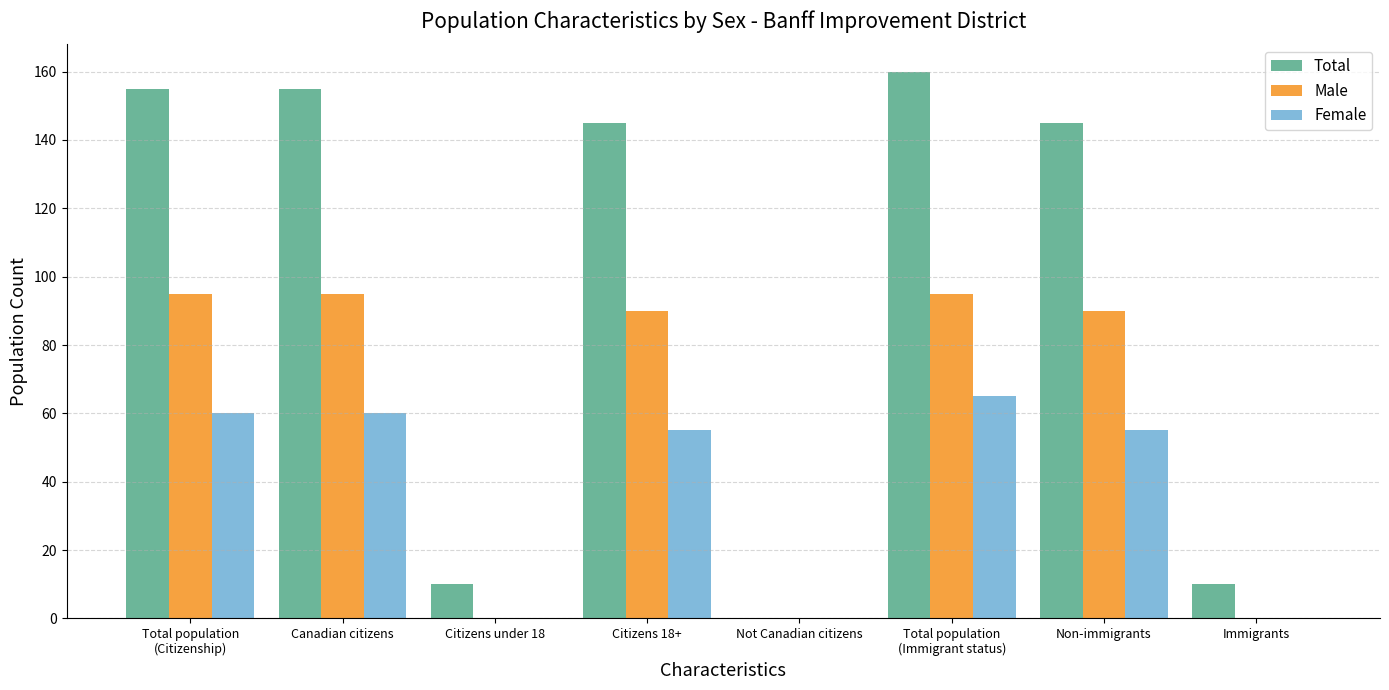

What is the sum of all Male values?

465